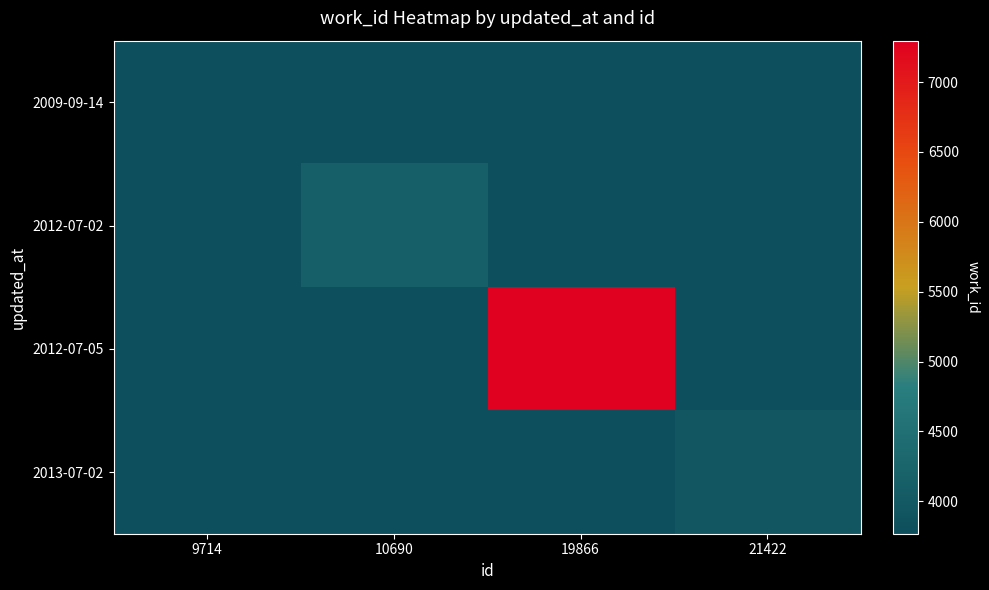

At how many categories does at least one series exceed 3931?

3